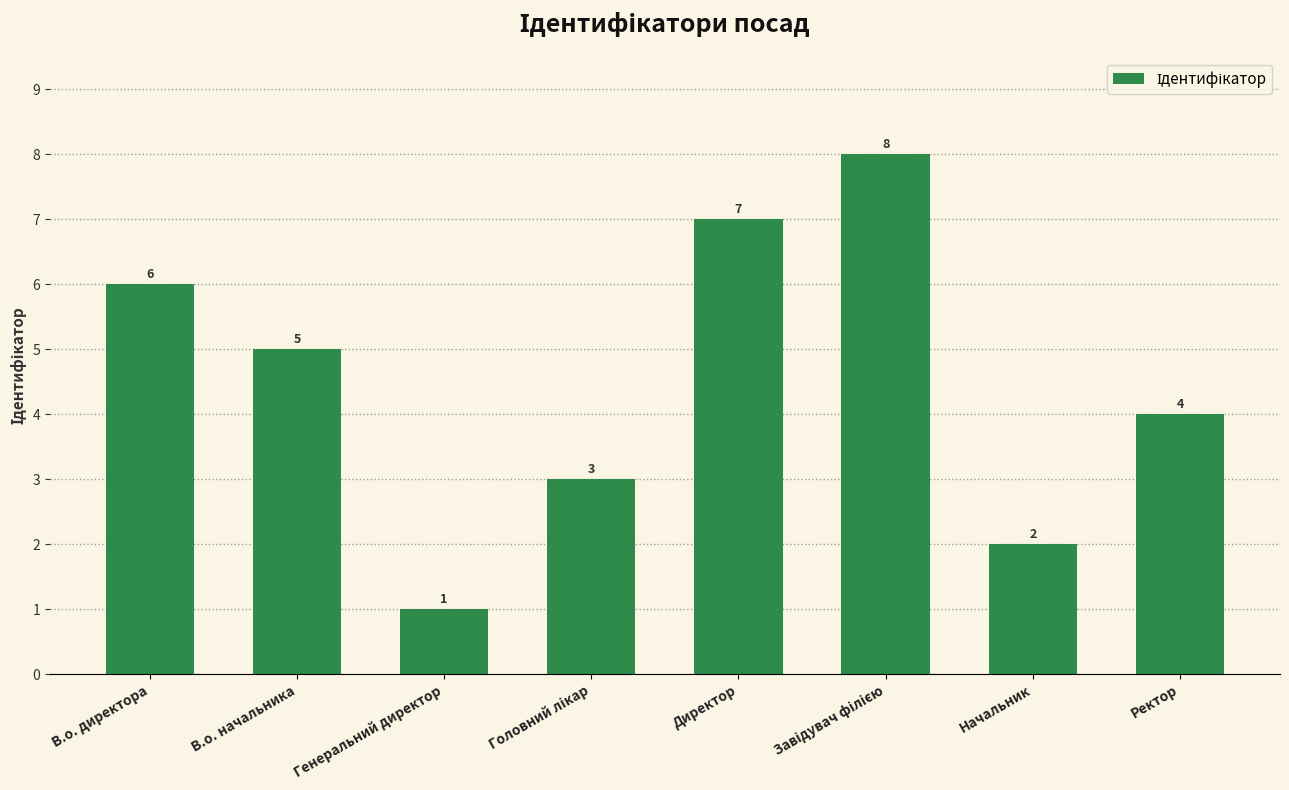

What is the smallest value displayed?

1